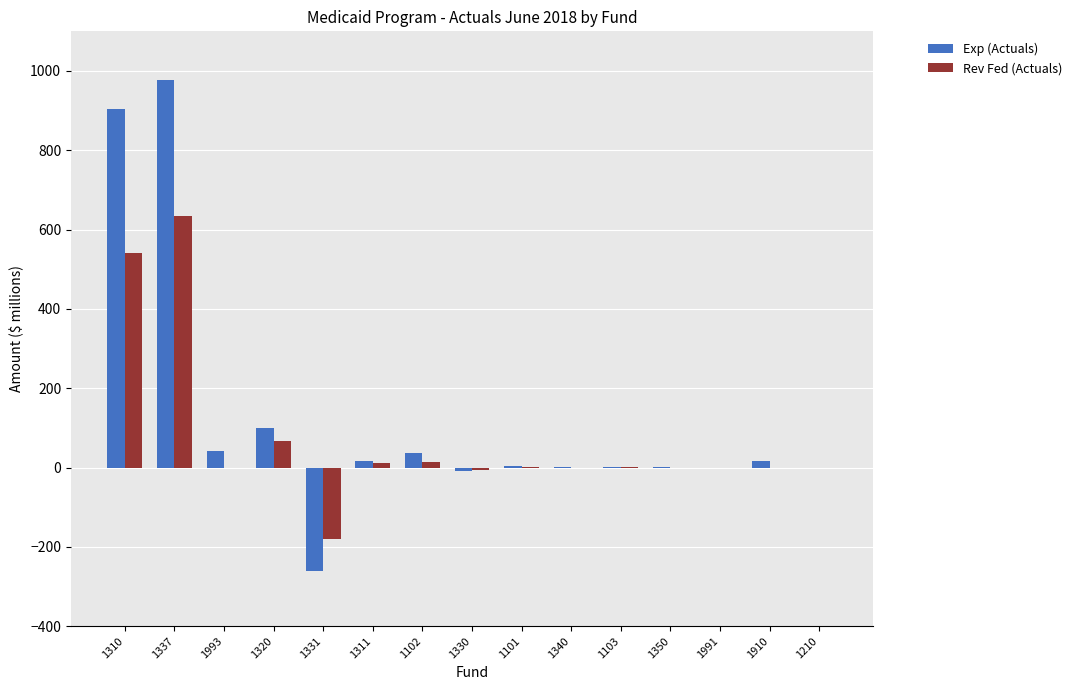

How many groups of bars are there?

15